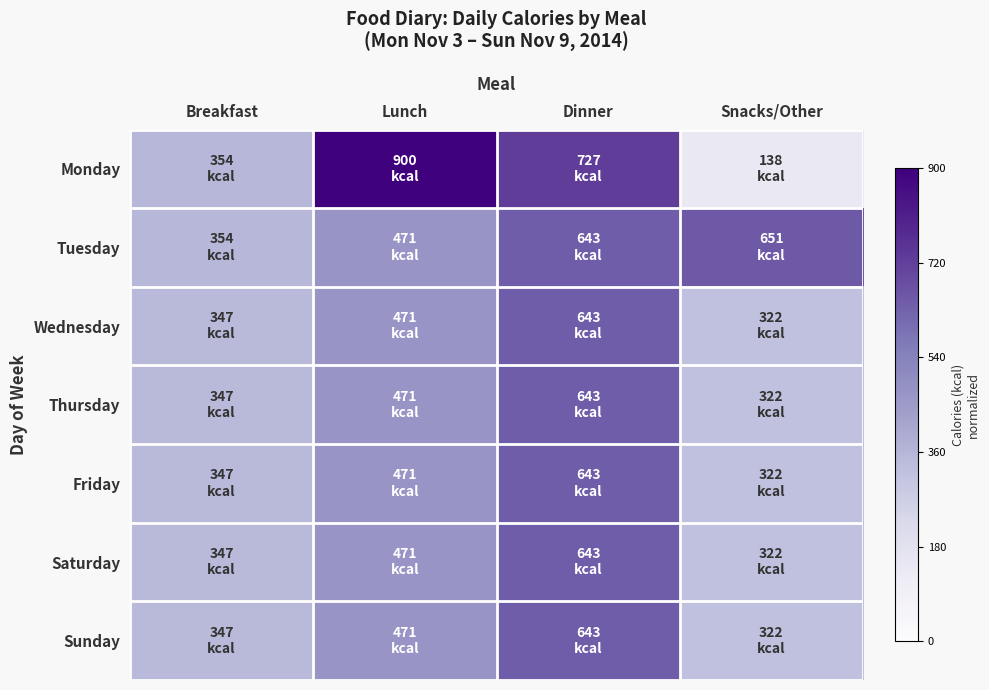

Reading right to left, extract all data points from this chart.

Monday: Snacks/Other=0.2	Dinner=0.8	Lunch=1.0	Breakfast=0.4
Tuesday: Snacks/Other=0.7	Dinner=0.7	Lunch=0.5	Breakfast=0.4
Wednesday: Snacks/Other=0.4	Dinner=0.7	Lunch=0.5	Breakfast=0.4
Thursday: Snacks/Other=0.4	Dinner=0.7	Lunch=0.5	Breakfast=0.4
Friday: Snacks/Other=0.4	Dinner=0.7	Lunch=0.5	Breakfast=0.4
Saturday: Snacks/Other=0.4	Dinner=0.7	Lunch=0.5	Breakfast=0.4
Sunday: Snacks/Other=0.4	Dinner=0.7	Lunch=0.5	Breakfast=0.4